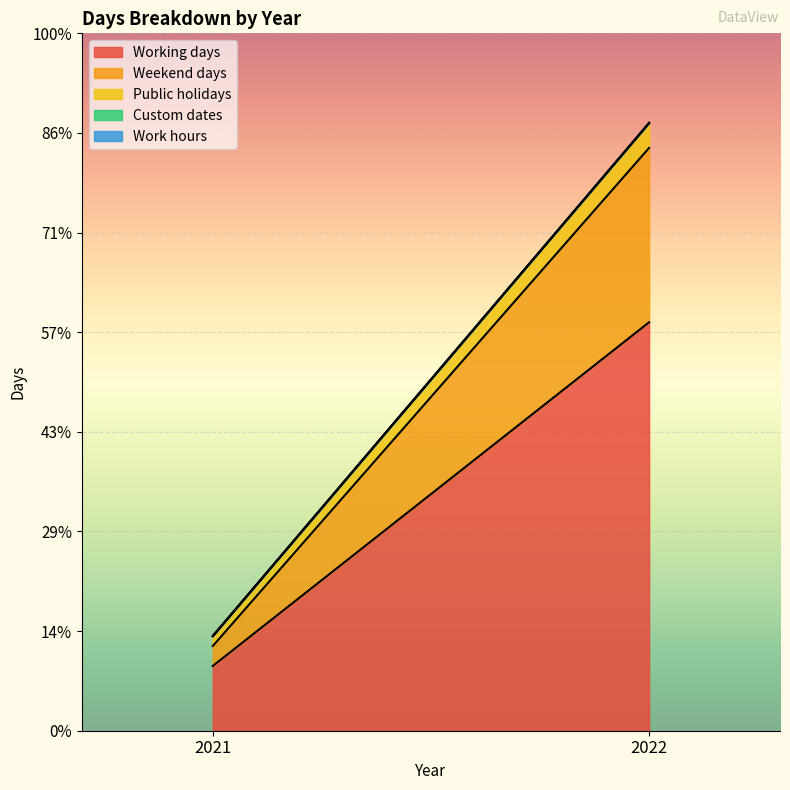

Is it true that Custom dates equals 0 at 2021?

True